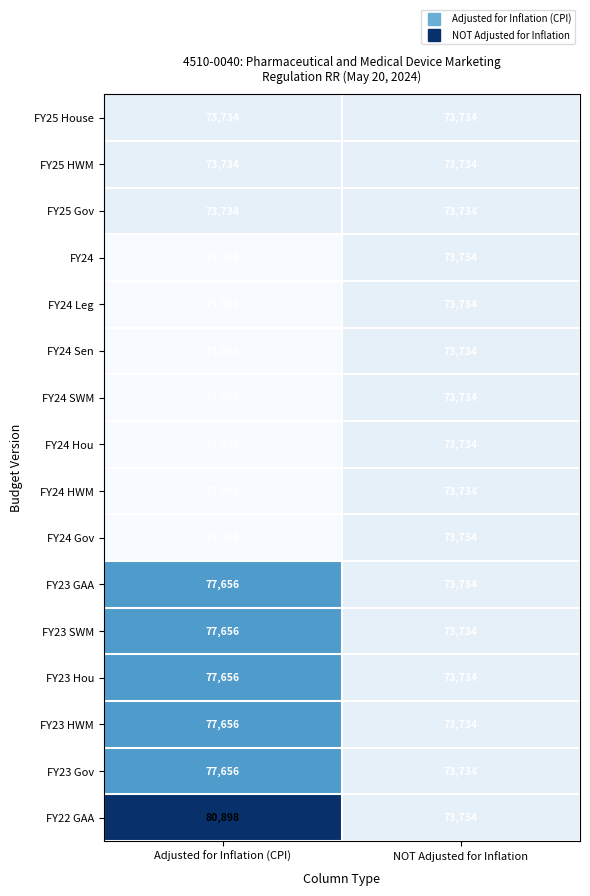

At which category does the chart reach its minimum across all series?

Adjusted for Inflation (CPI)